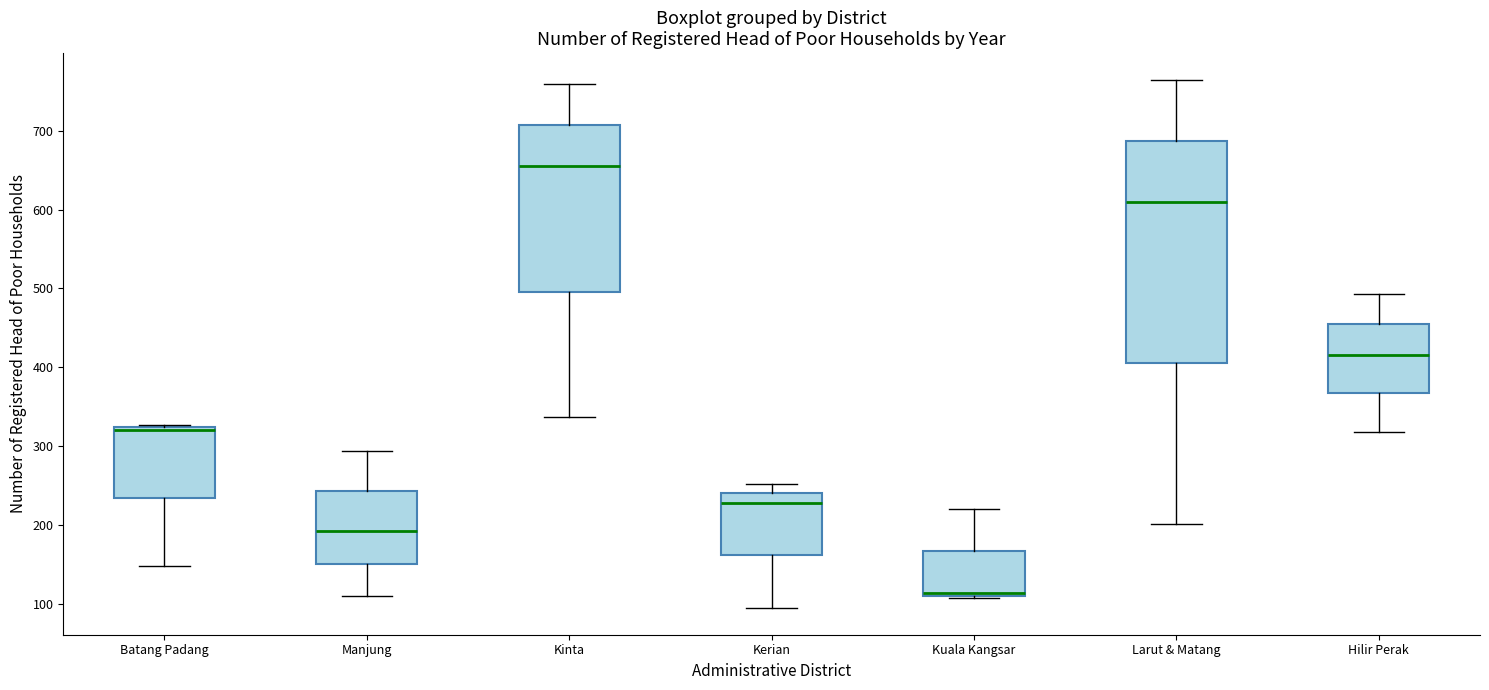

Reading left to right, read every box against the y-axis: the position of its median line, the range the box covers, and the ends of its whiskers. The values are not printed on the chart, so give them approximately, as read against the axis.

Batang Padang: median 320 (just below the box's upper edge), box 230 to 320, whiskers 150 to 330
Manjung: median 190, box 150 to 240, whiskers 110 to 290
Kinta: median 660, box 500 to 710, whiskers 340 to 760
Kerian: median 230, box 160 to 240, whiskers 90 to 250
Kuala Kangsar: median 110, box 110 to 170, whiskers 110 to 220
Larut & Matang: median 610, box 410 to 690, whiskers 200 to 770
Hilir Perak: median 420, box 370 to 450, whiskers 320 to 490